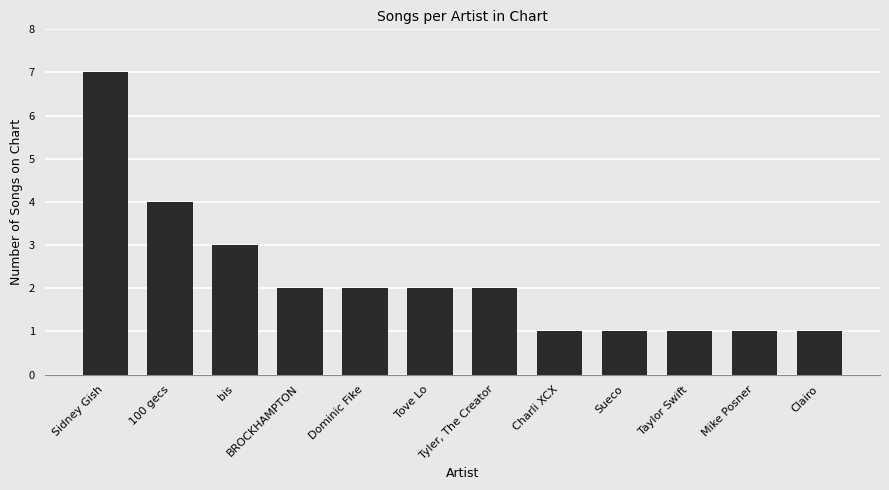

Reading right to left, what are all the values shown in this chart?

1	1	1	1	1	2	2	2	2	3	4	7